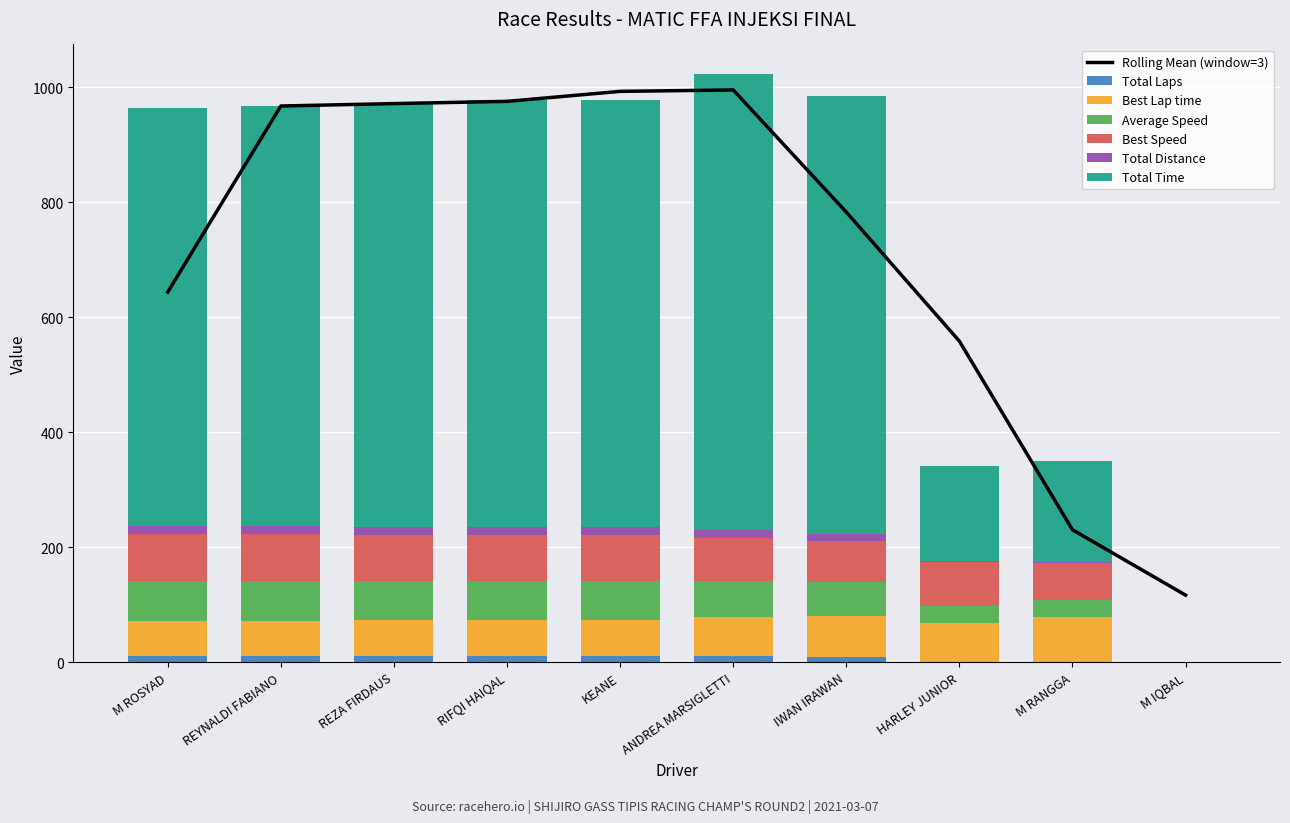

Read the Average Speed value at KEANE.

67.8